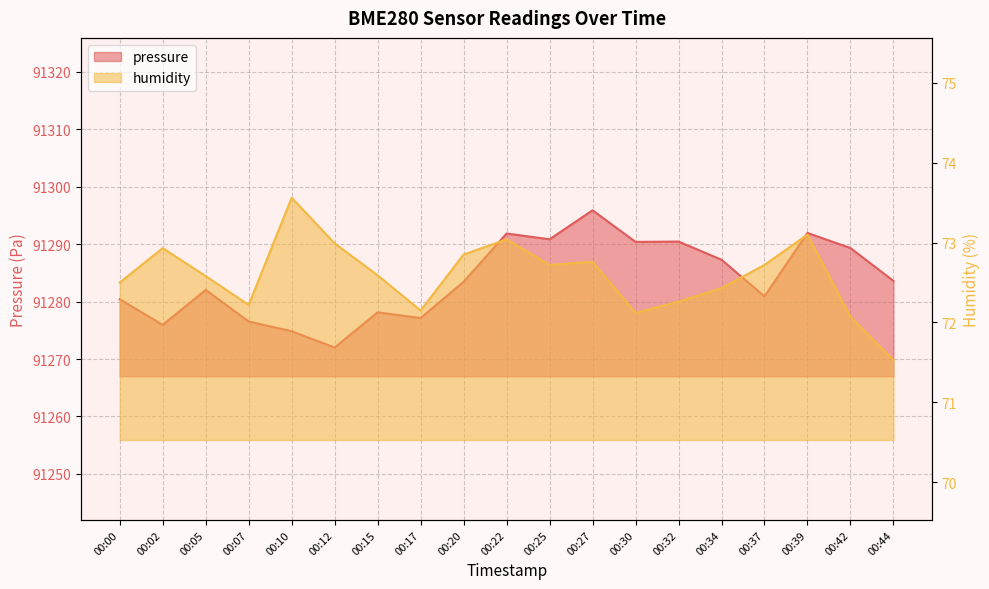

Which series has the largest total across all categories?

pressure